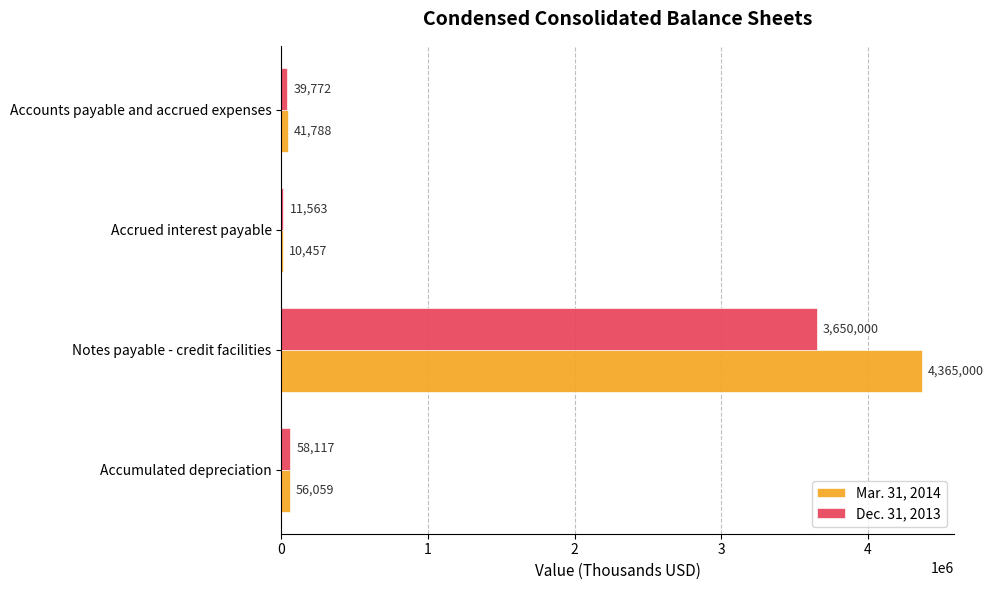

What is the greatest value displayed?

4365000